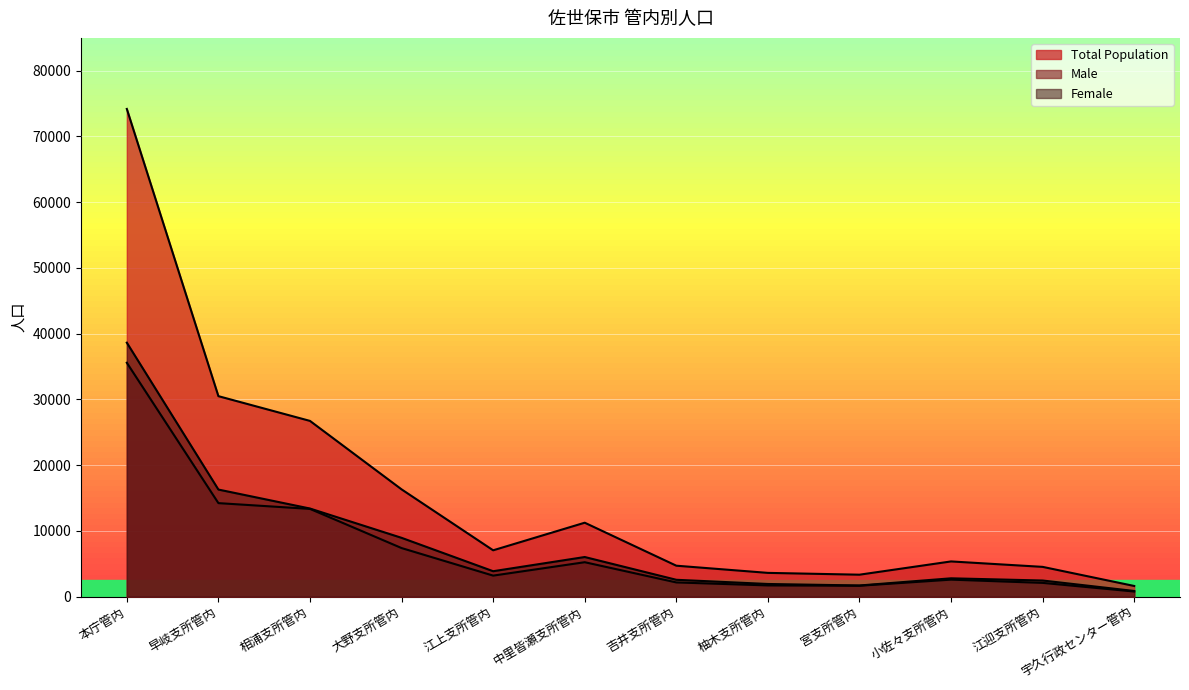

The Male series shows 2966 at 中里皆瀬支所管内. True or false?

False